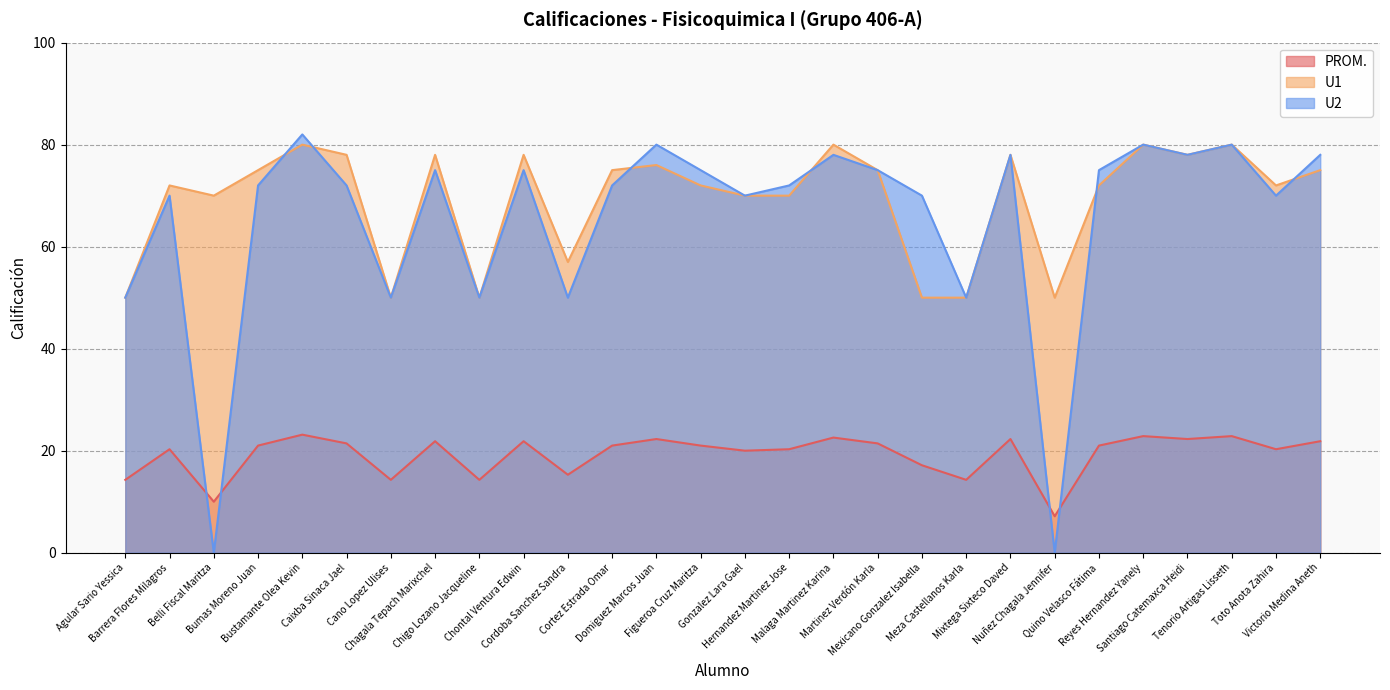

Reading left to right, extract all data points from this chart.

PROM.: 14.3	20.3	10.0	21.0	23.1	21.4	14.3	21.9	14.3	21.9	15.3	21.0	22.3	21.0	20.0	20.3	22.6	21.4	17.1	14.3	22.3	7.1	21.0	22.9	22.3	22.9	20.3	21.9
U1: 50.0	72.0	70.0	75.0	80.0	78.0	50.0	78.0	50.0	78.0	57.0	75.0	76.0	72.0	70.0	70.0	80.0	75.0	50.0	50.0	78.0	50.0	72.0	80.0	78.0	80.0	72.0	75.0
U2: 50.0	70.0	0.0	72.0	82.0	72.0	50.0	75.0	50.0	75.0	50.0	72.0	80.0	75.0	70.0	72.0	78.0	75.0	70.0	50.0	78.0	0.0	75.0	80.0	78.0	80.0	70.0	78.0